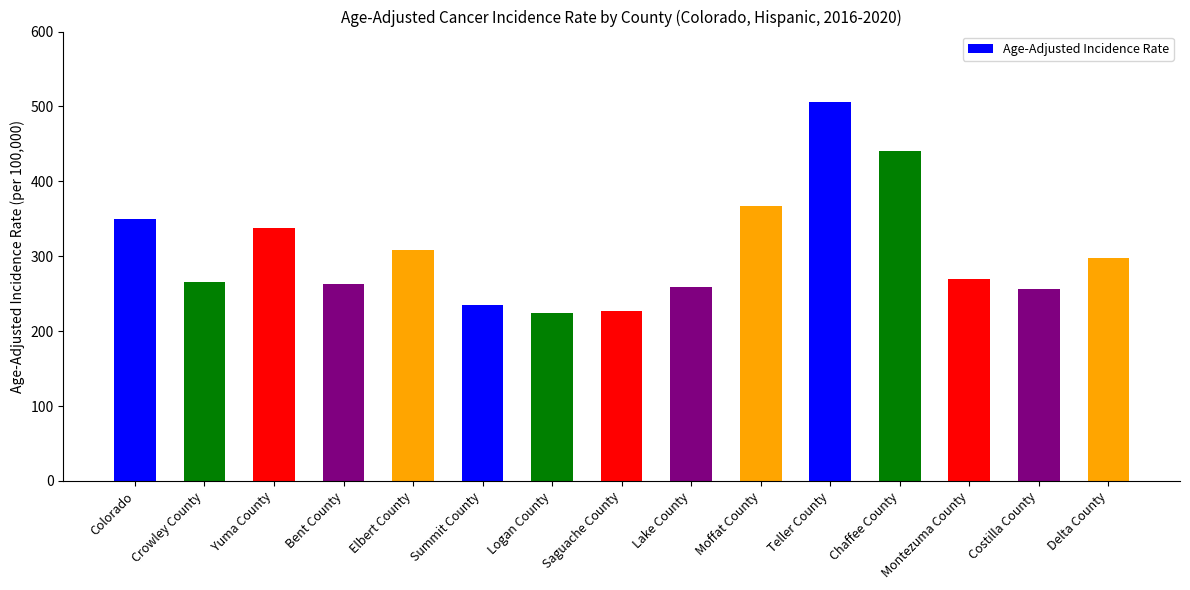

What is the maximum value shown in the chart?

505.9